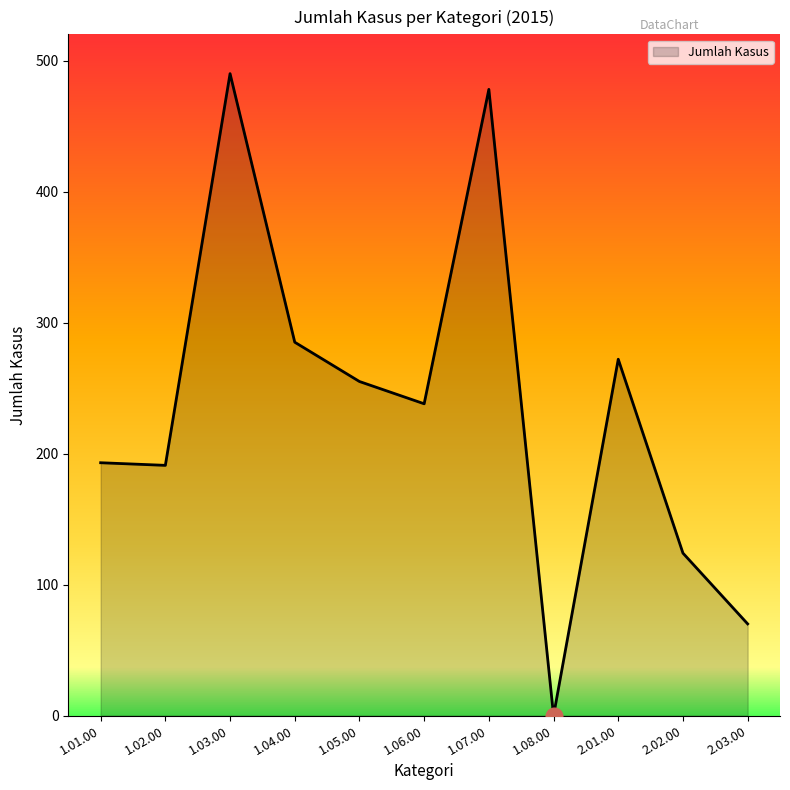

Is it true that the value at 1.02.00 is 191?

True